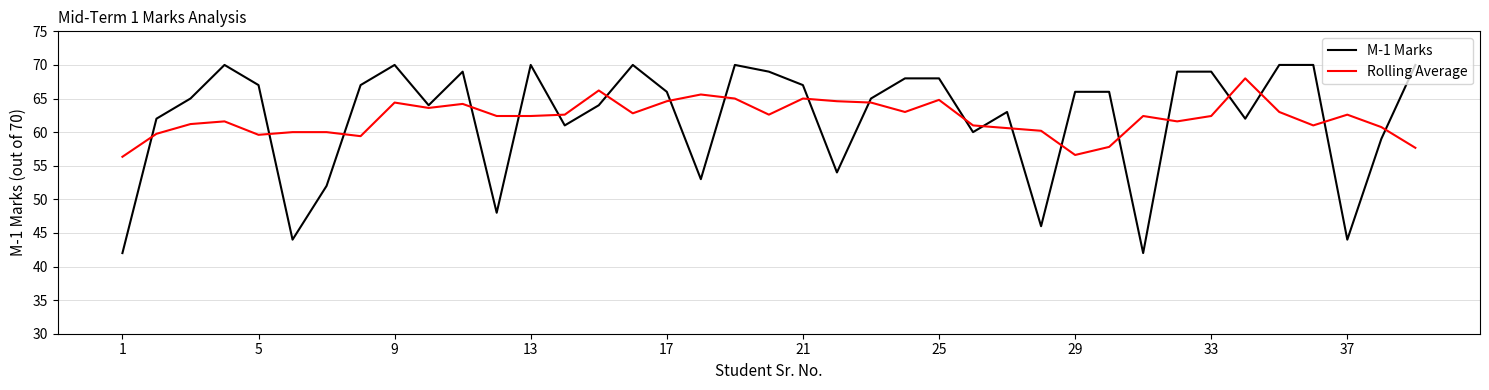

What is the maximum value shown in the chart?

70.0